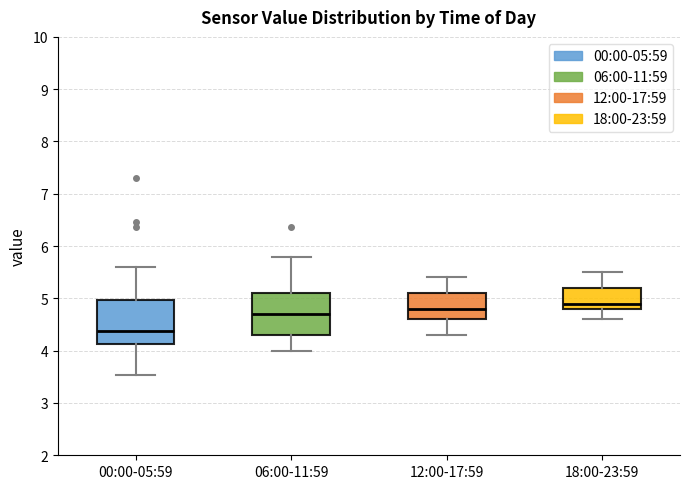

Where is the upper edge of the box for 06:00-11:59 on the y-axis? The values are not printed on the chart, so give them approximately, as read against the axis.

5.1